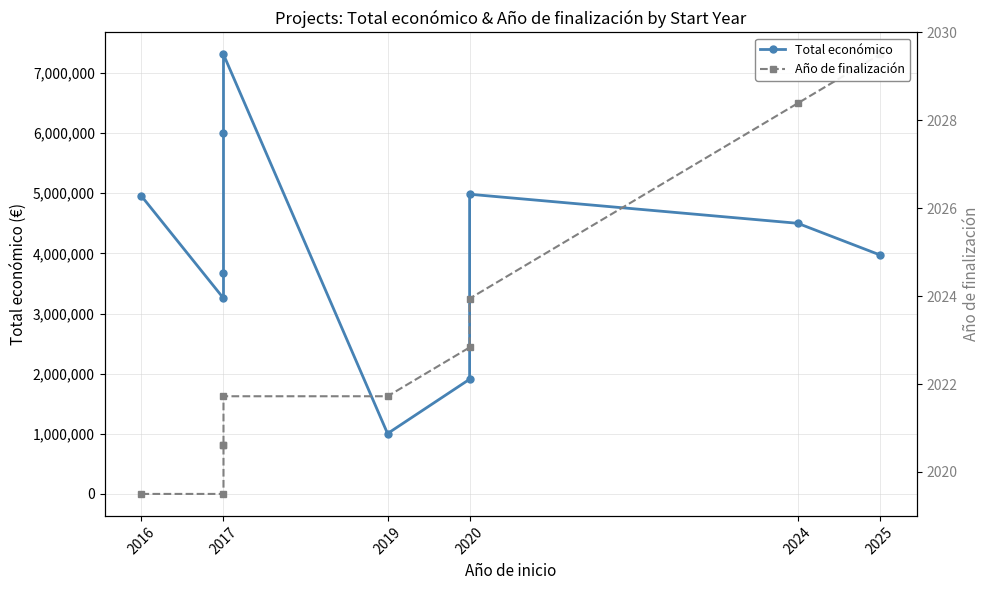

At 2019, list the series in order from smallest to largest.

Total económico, Año de finalización